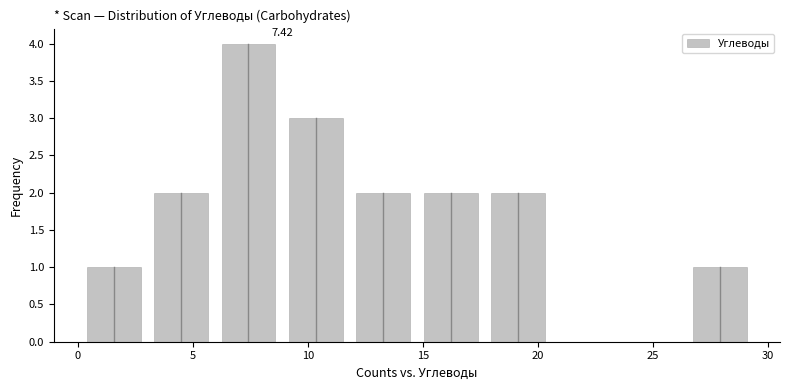

Over which range of the x-axis is the bar tallest?

6.0 to 9.0